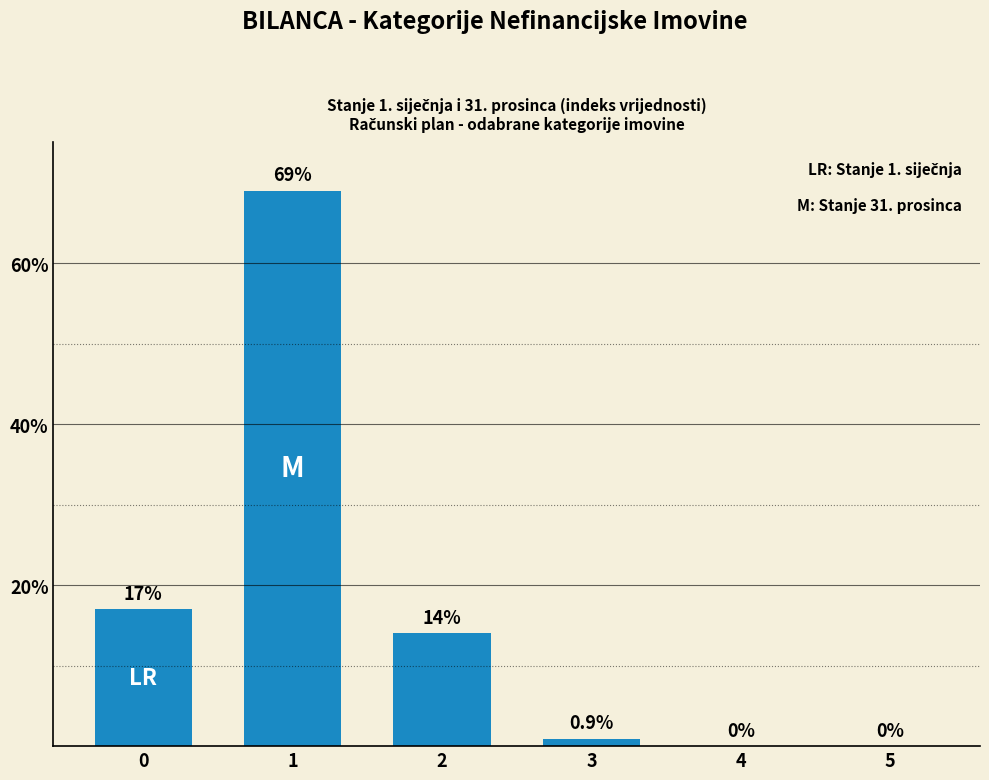

Does the chart contain stacked bars?

No